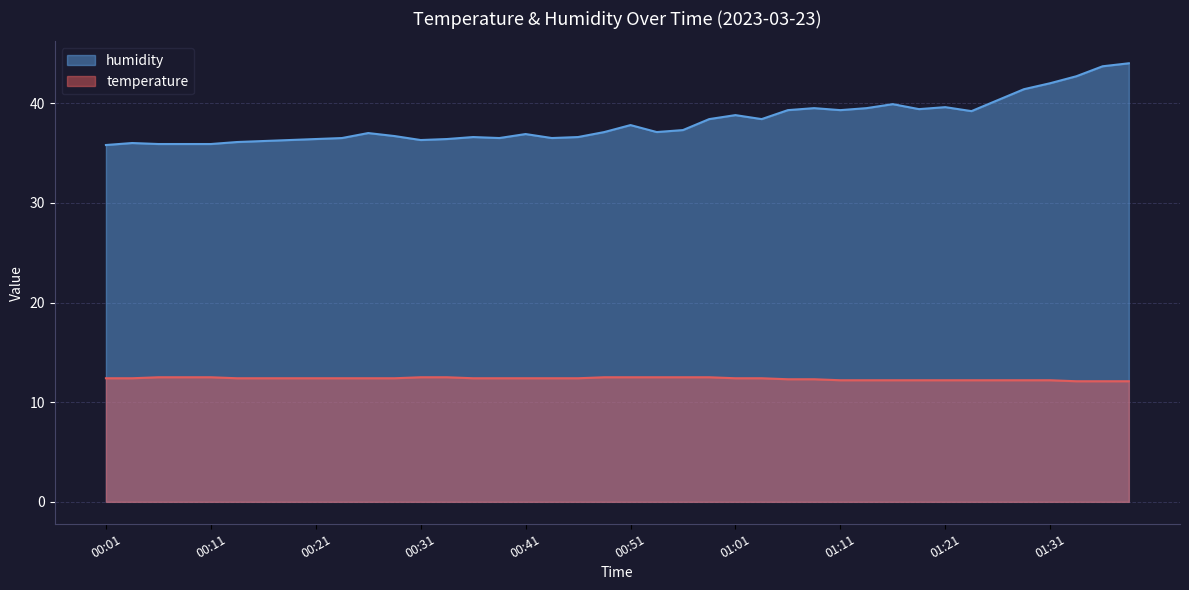

What is the total value across all series at 01:36?

55.8